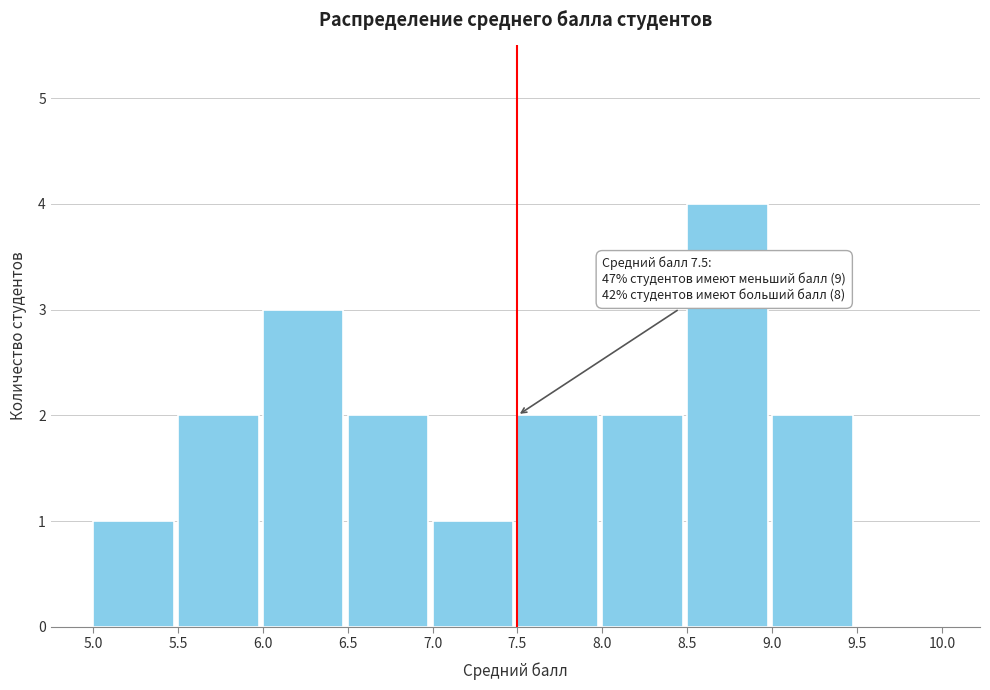

Which range on the x-axis has the tallest bar?

8.5 to 9.0